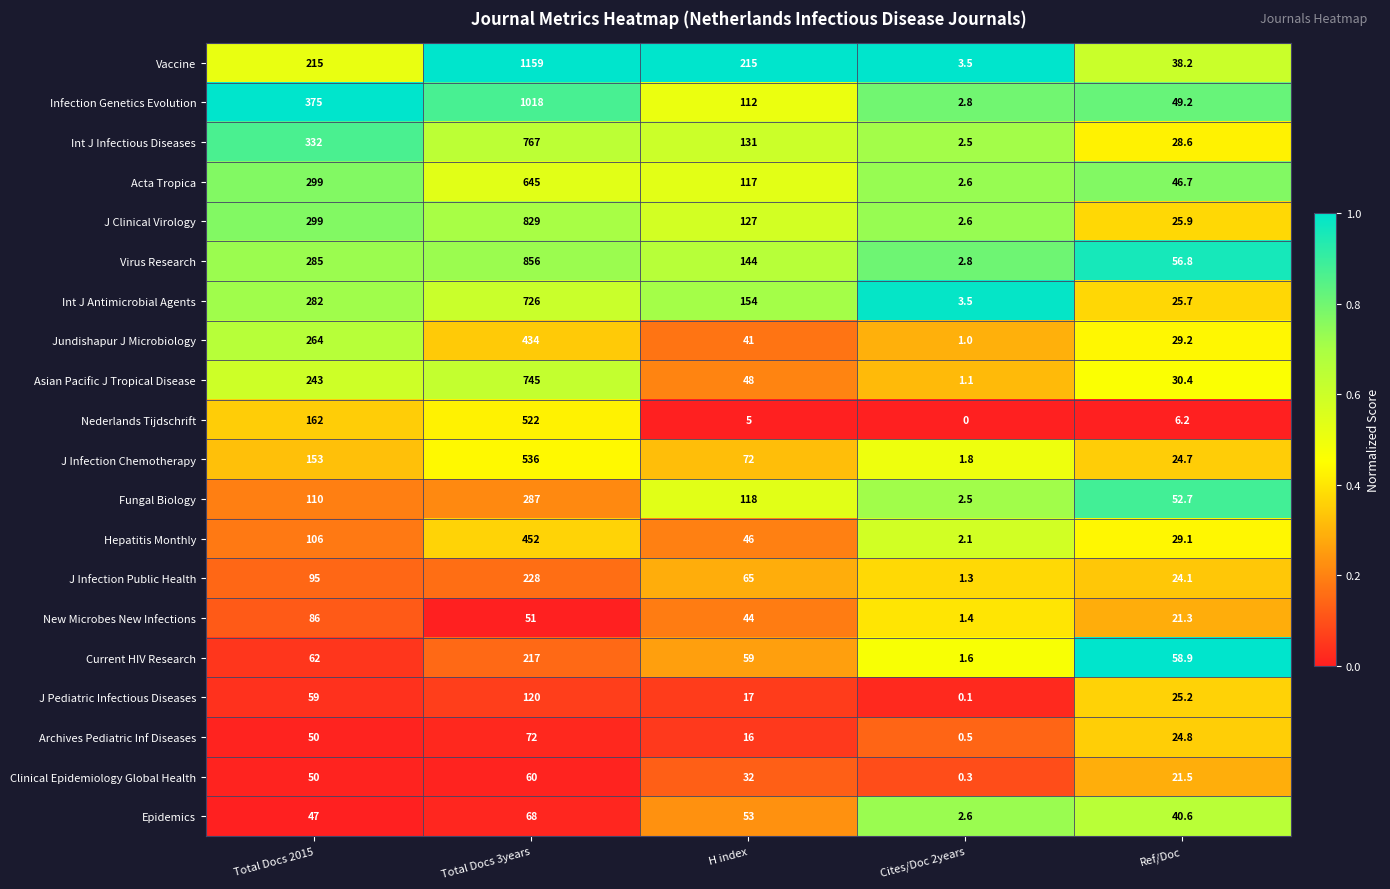

The Epidemics series shows 2.6 at Cites/Doc 2years. True or false?

True